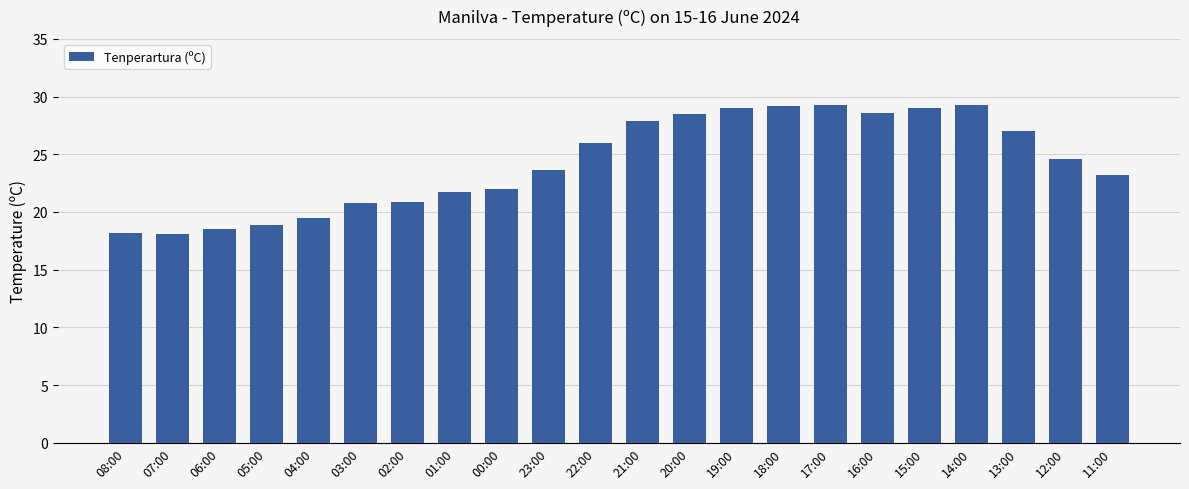

What is the sum of the values at 12:00 and 15:00?

53.6